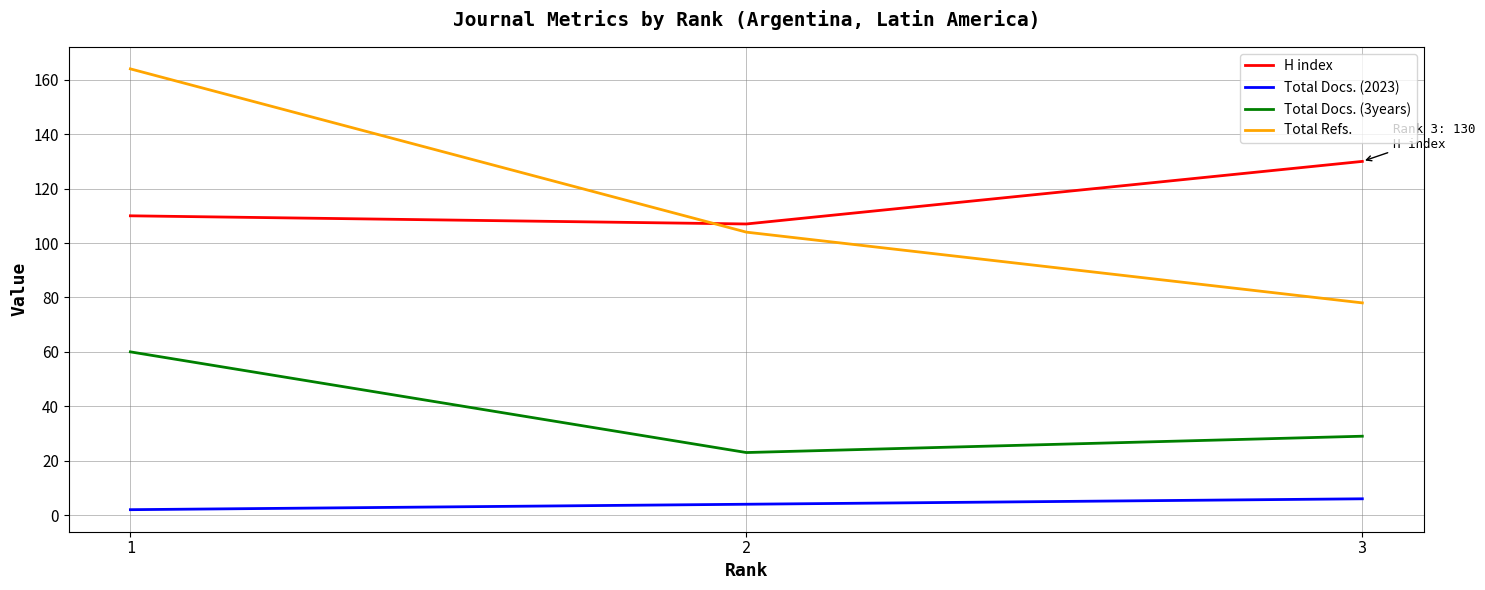

The value of Total Docs. (3years) at 3 is 29. True or false?

True